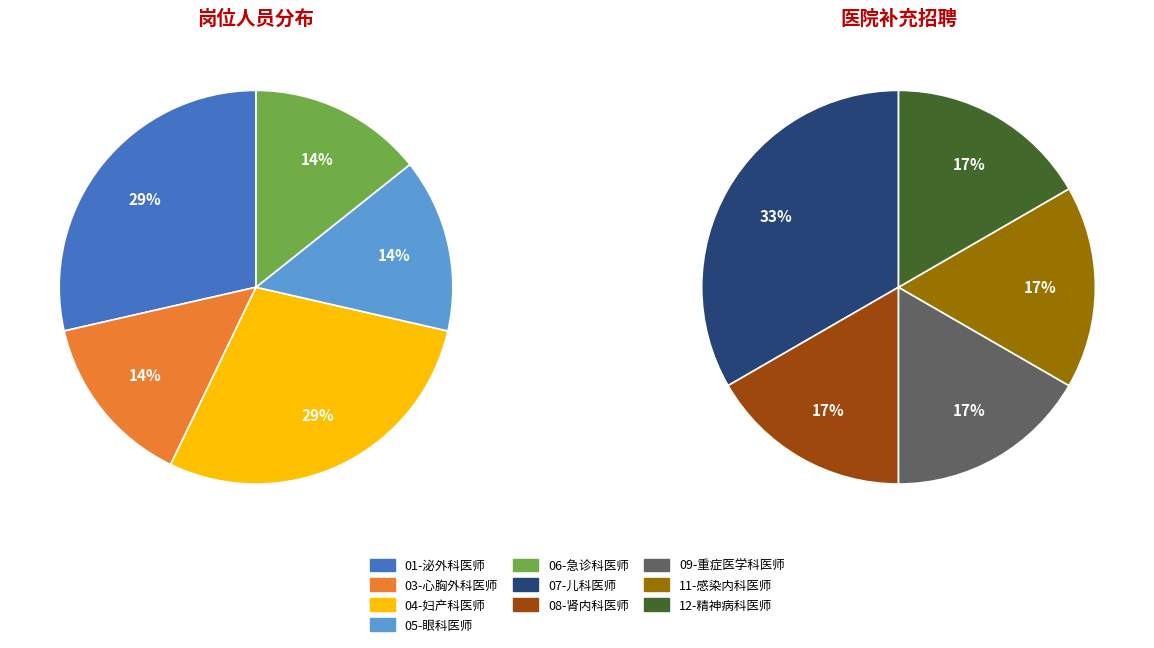

How much of the chart is everything except 07-儿科医师?

84.6%